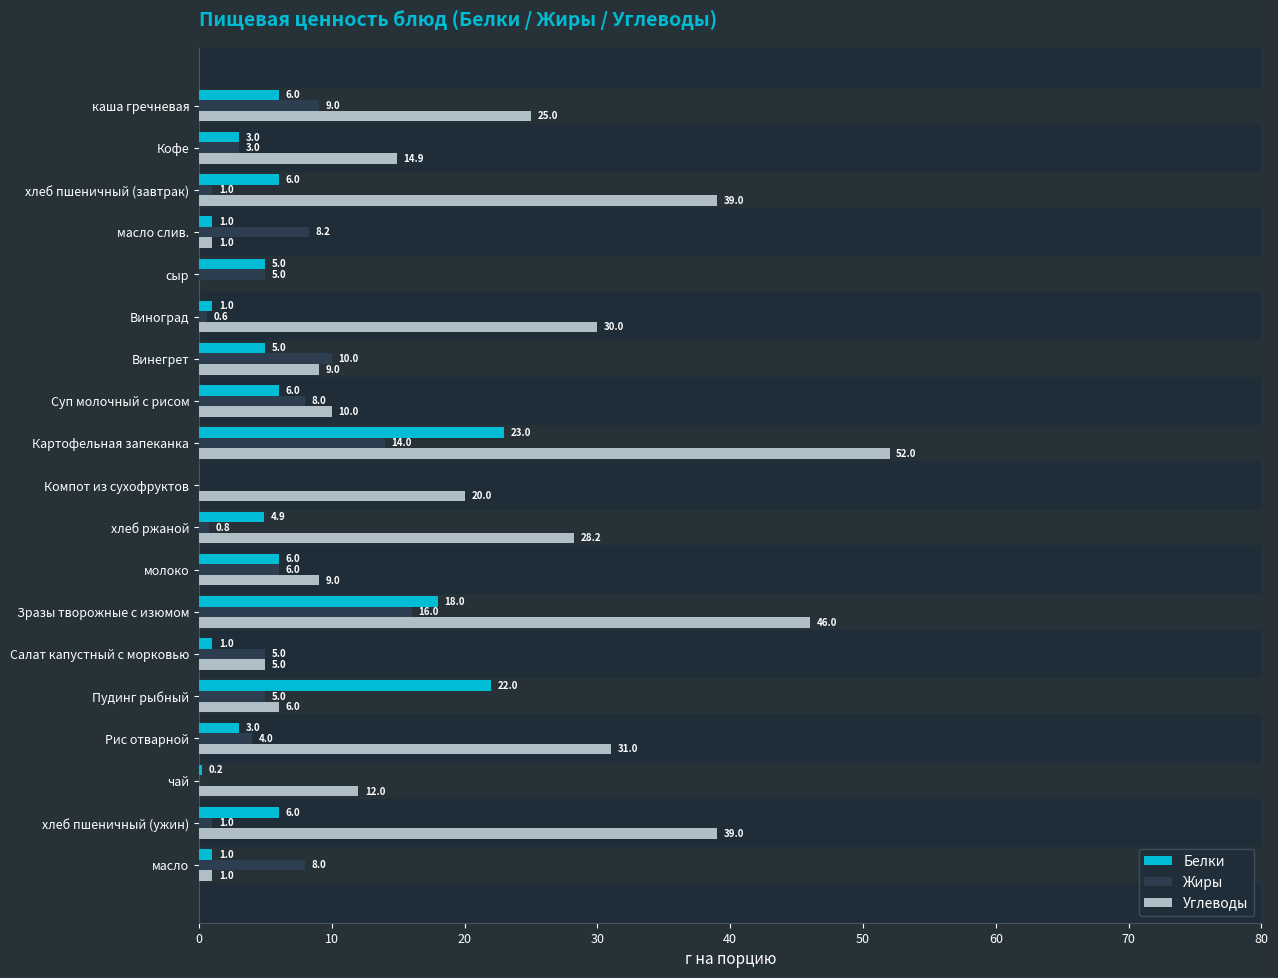

How many values in the Жиры series exceed 5?

8